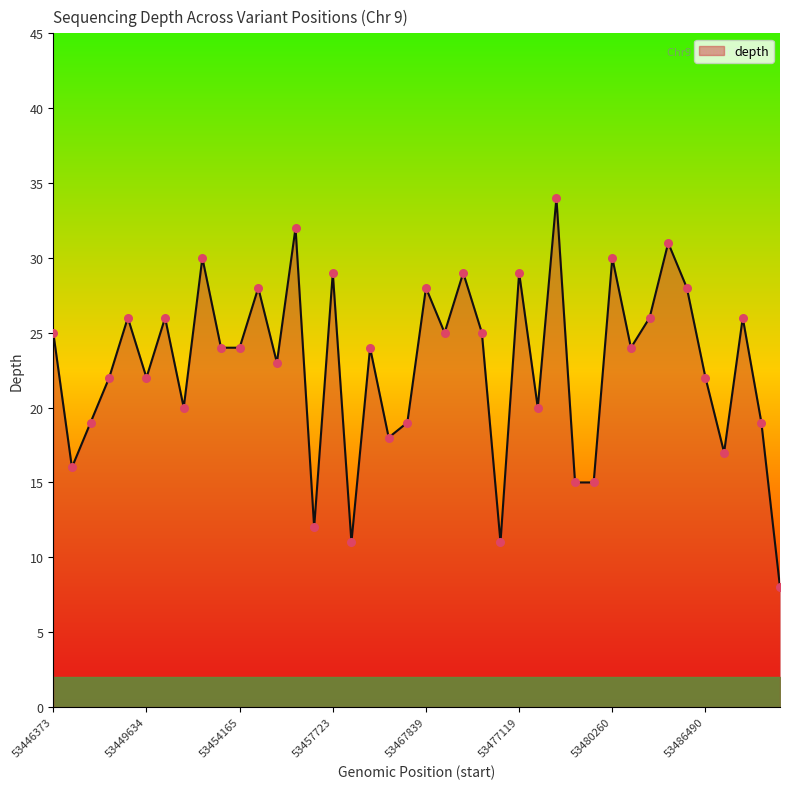

What is the minimum value shown in the chart?

8